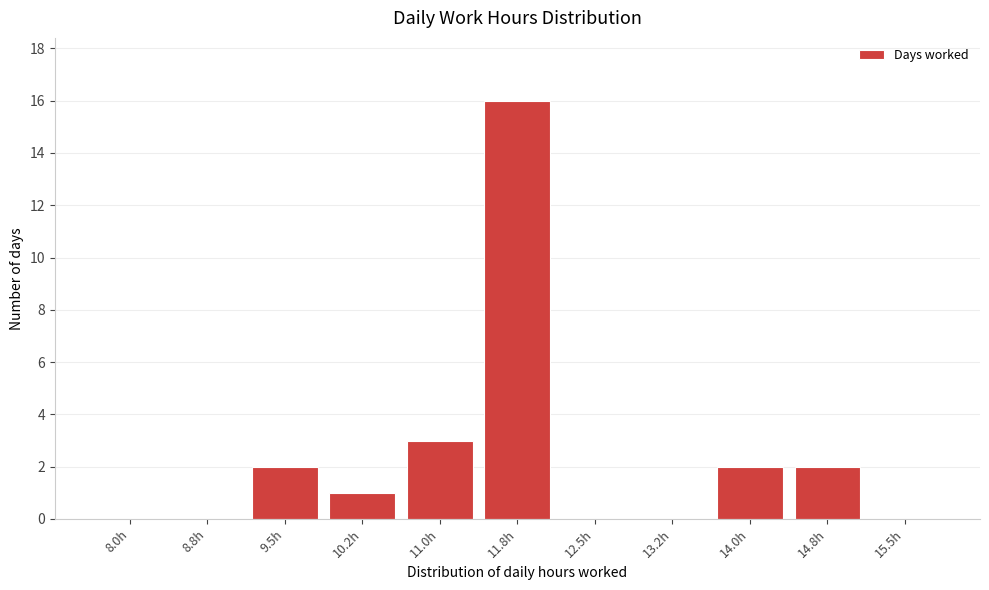

Reading right to left, extract all data points from this chart.

15.5h=0	14.8h=2	14.0h=2	13.2h=0	12.5h=0	11.8h=16	11.0h=3	10.2h=1	9.5h=2	8.8h=0	8.0h=0